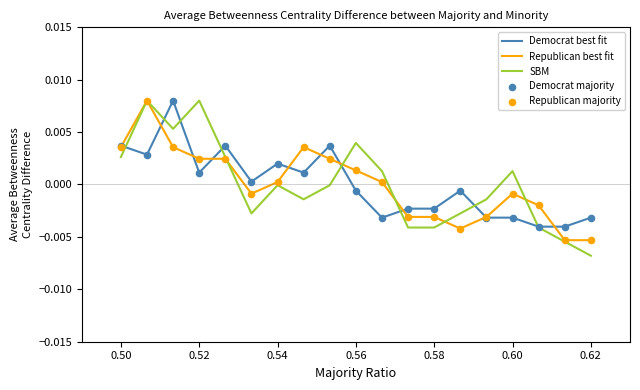

Does the chart have visible grid lines?

No